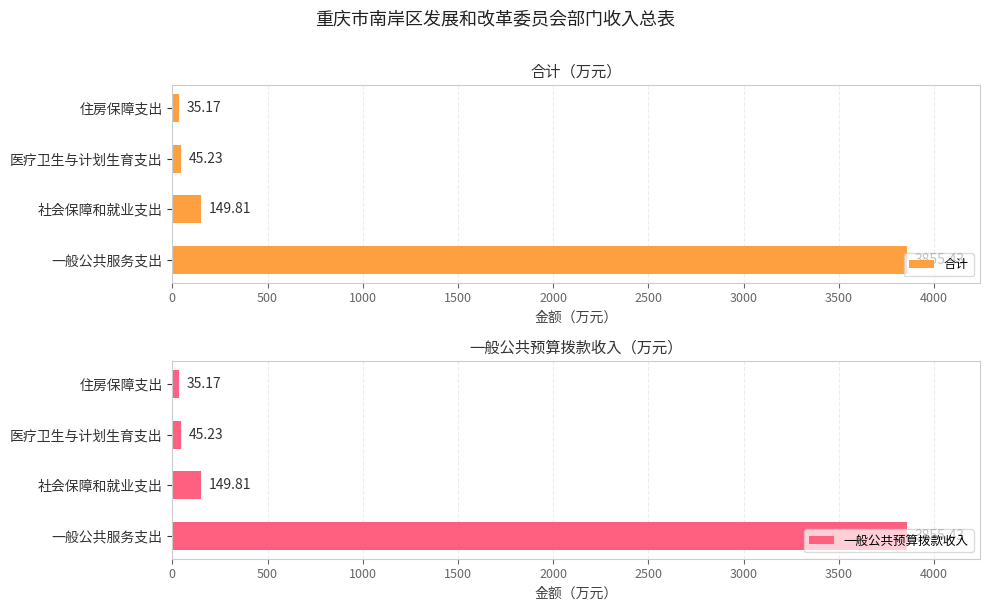

Where is 合计 nearest to the value 1945?

社会保障和就业支出